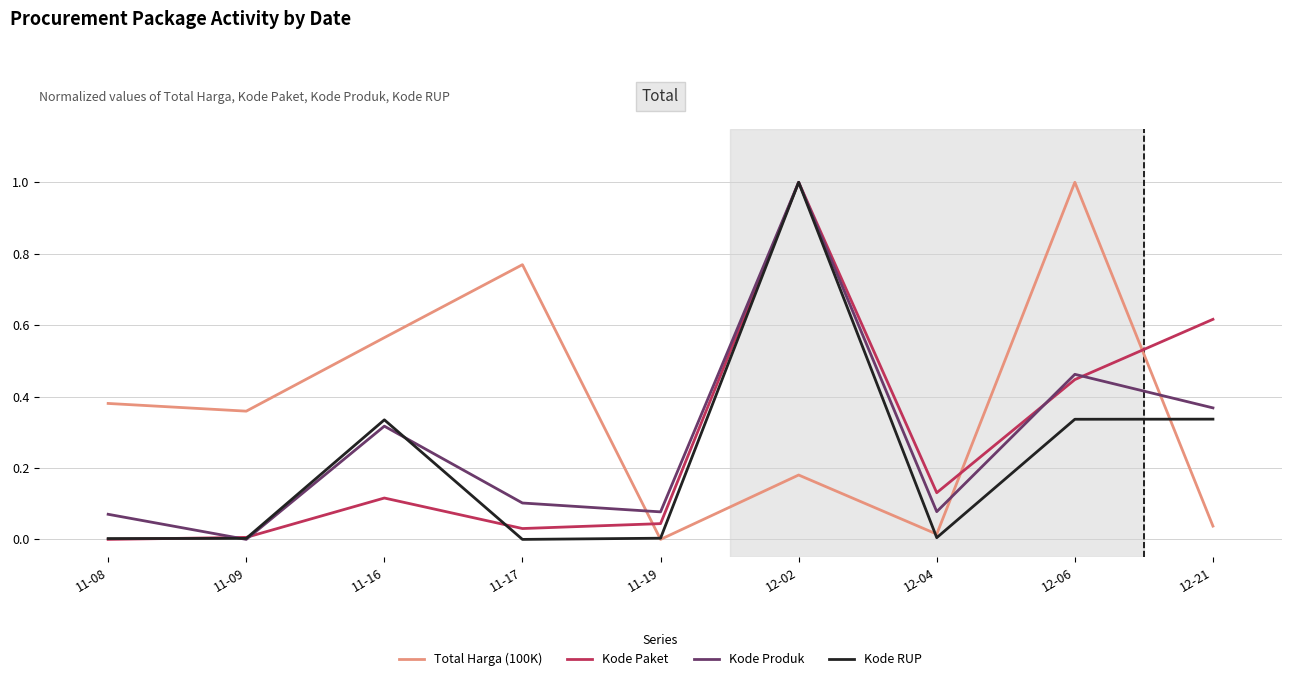

Is it true that Kode Paket equals 0.0 at 11-17?

True